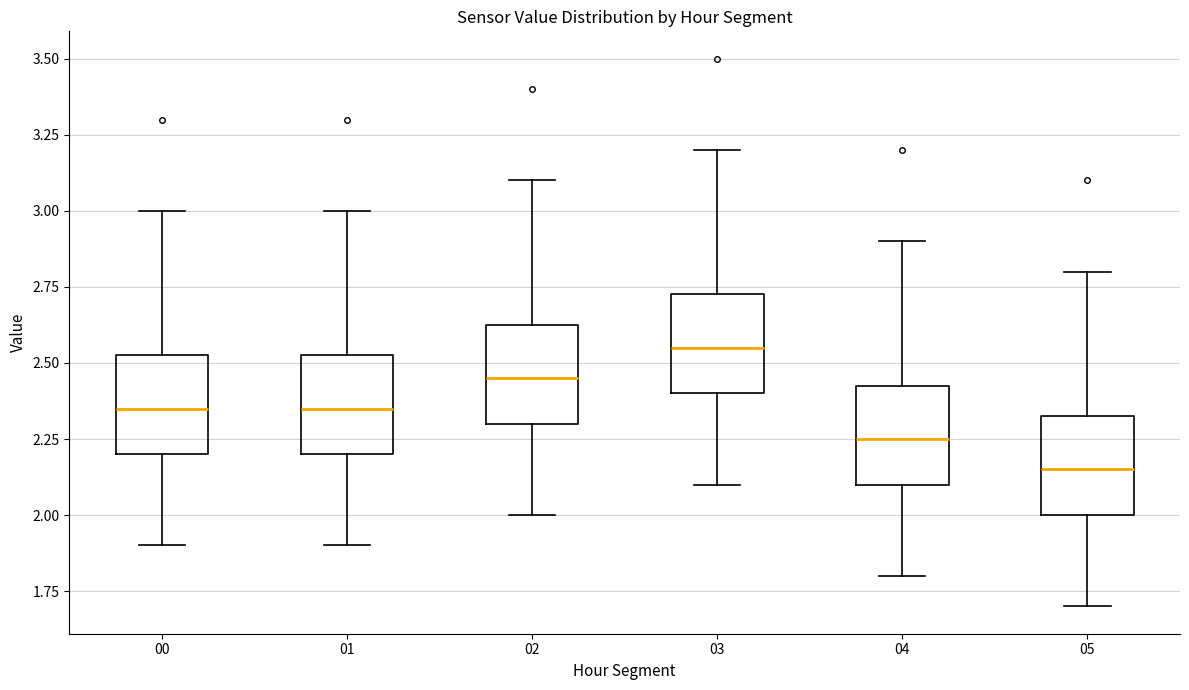

Which box has the highest median line?

03